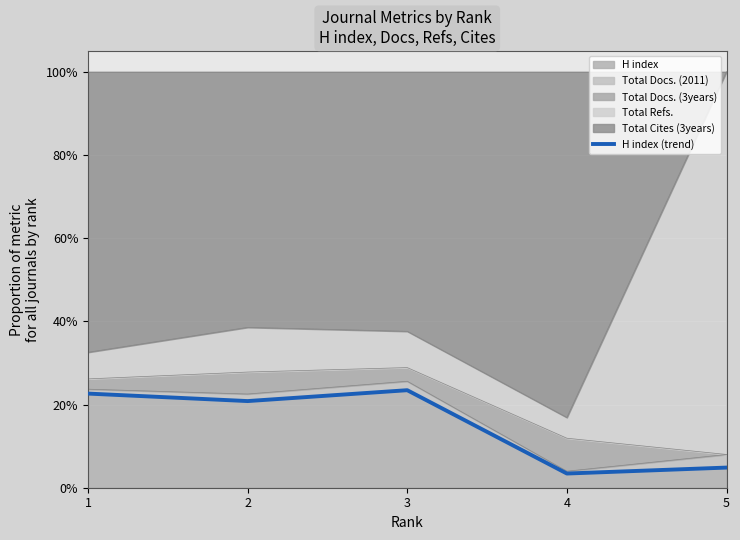

List the labels in order of value, largest first.

3, 1, 2, 5, 4